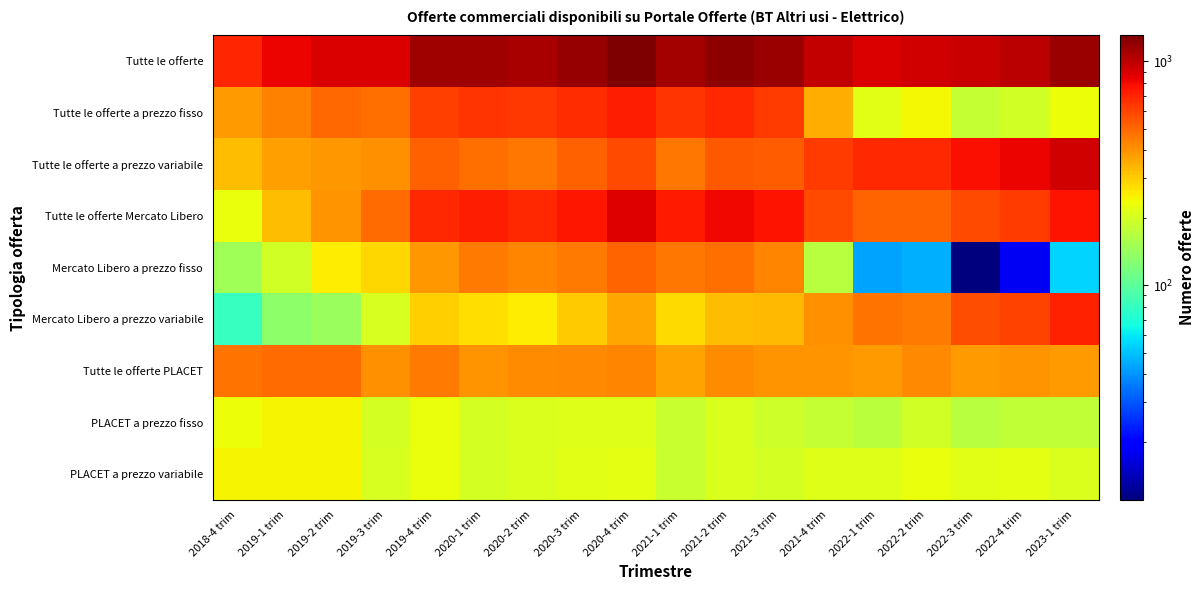

Which has a higher value, 2020-3 trim or 2019-3 trim?

2020-3 trim